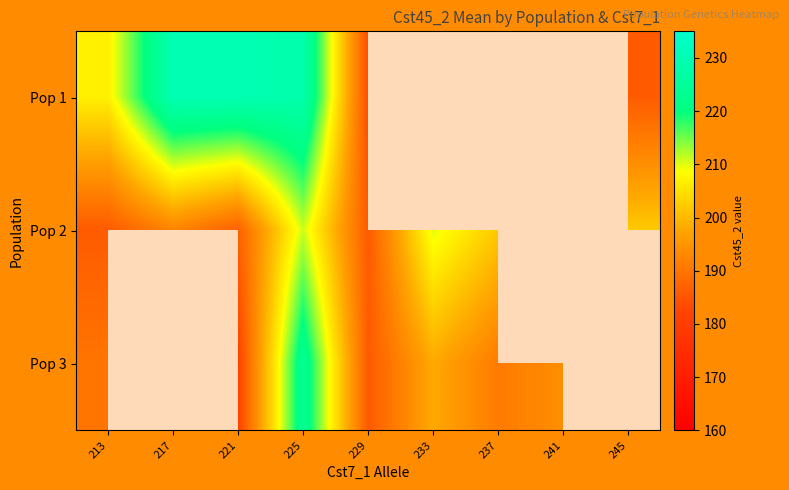

What is the difference between the maximum and minimum values in the Pop 1 series?

46.0